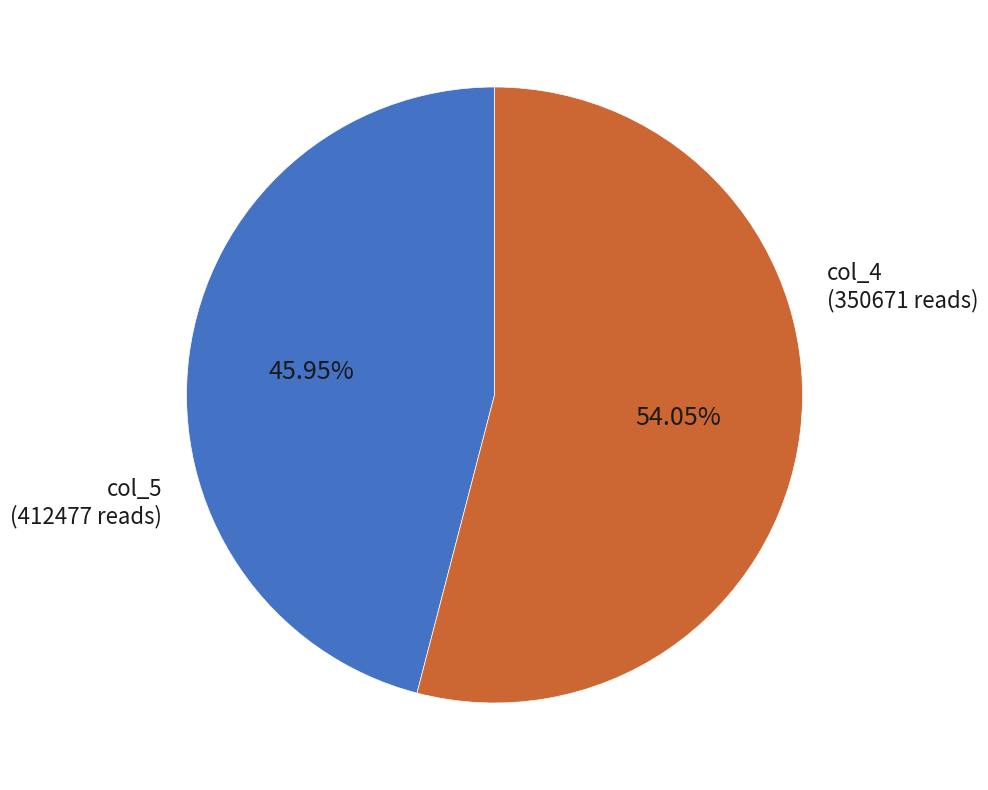

Is there a majority slice in this chart?

Yes